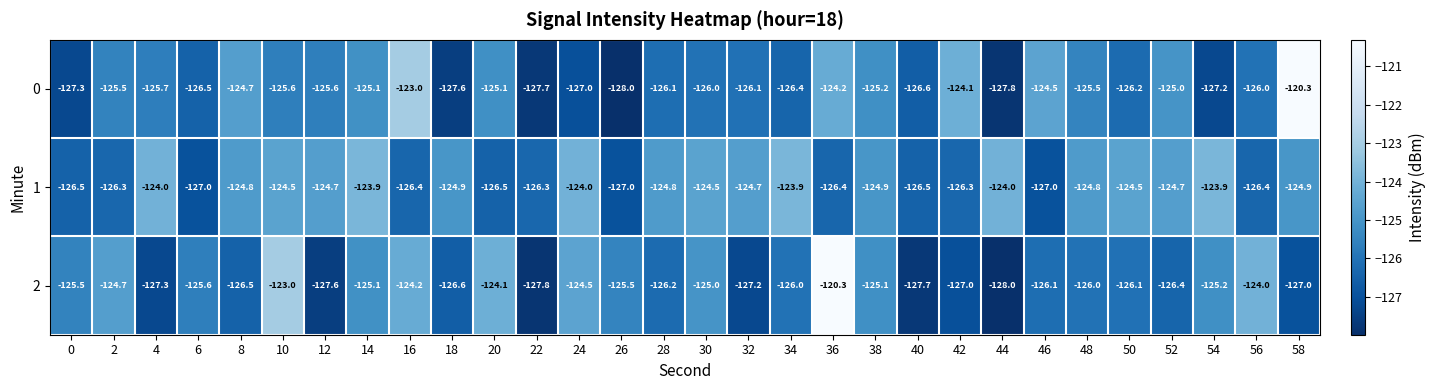

What is the spread (max minus min) of values at 6?

1.4